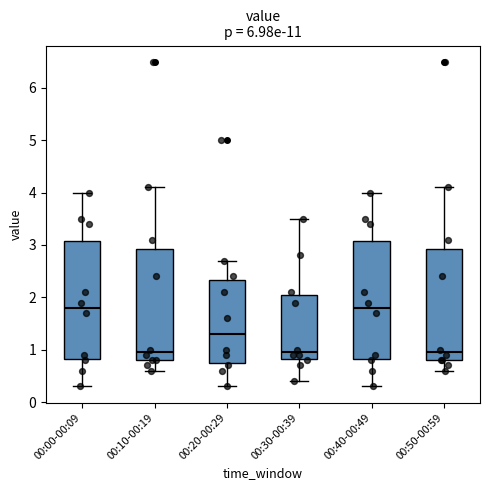

Reading left to right, read every box against the y-axis: the position of its median line, the range the box covers, and the ends of its whiskers. The values are not printed on the chart, so give them approximately, as read against the axis.

00:00-00:09: median 1.8, box 0.8 to 3.1, whiskers 0.3 to 4.0
00:10-00:19: median 1.0, box 0.8 to 2.9, whiskers 0.6 to 4.1
00:20-00:29: median 1.3, box 0.8 to 2.3, whiskers 0.3 to 2.7
00:30-00:39: median 1.0, box 0.8 to 2.1, whiskers 0.4 to 3.5
00:40-00:49: median 1.8, box 0.8 to 3.1, whiskers 0.3 to 4.0
00:50-00:59: median 1.0, box 0.8 to 2.9, whiskers 0.6 to 4.1